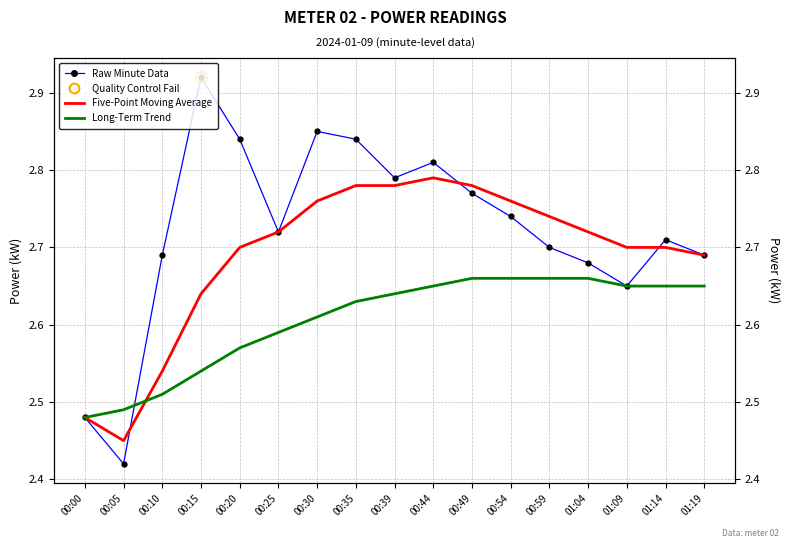

At 00:15, list the series in order from smallest to largest.

Long-Term Trend, Five-Point Moving Average, Raw Minute Data